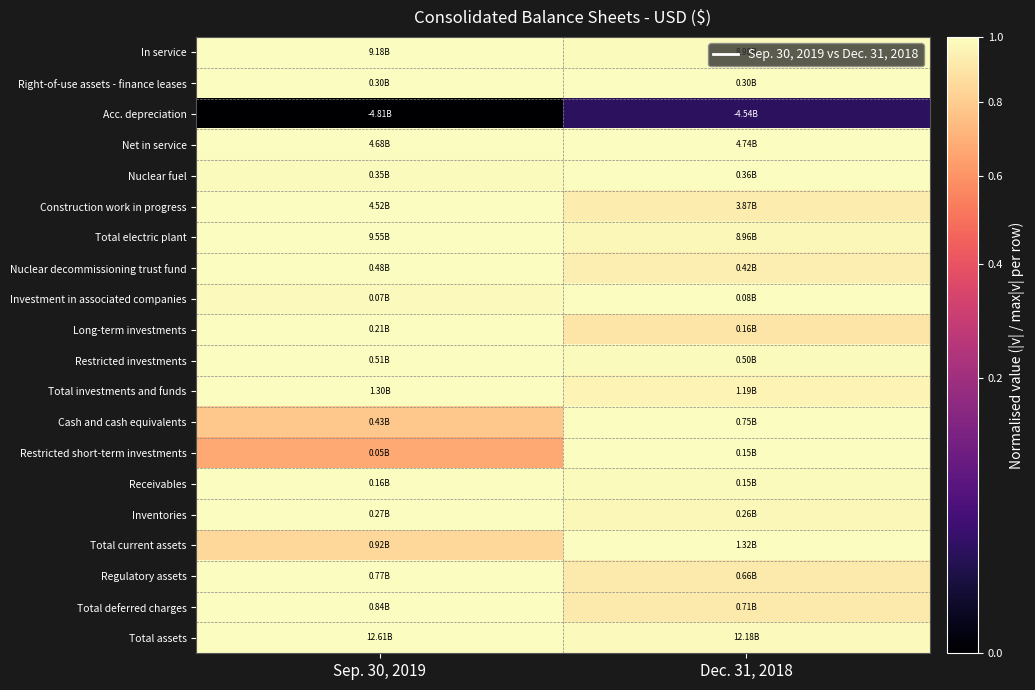

What is the difference between the highest and lowest values at Sep. 30, 2019?

1.0